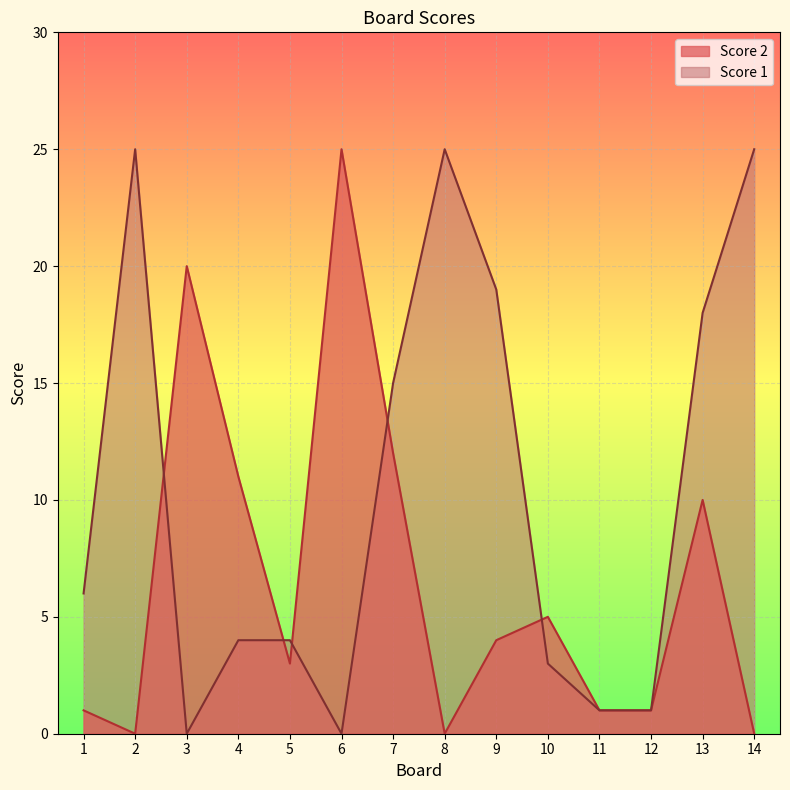

Reading left to right, extract all data points from this chart.

Score 2: 1=1	2=0	3=20	4=11	5=3	6=25	7=12	8=0	9=4	10=5	11=1	12=1	13=10	14=0
Score 1: 1=6	2=25	3=0	4=4	5=4	6=0	7=15	8=25	9=19	10=3	11=1	12=1	13=18	14=25